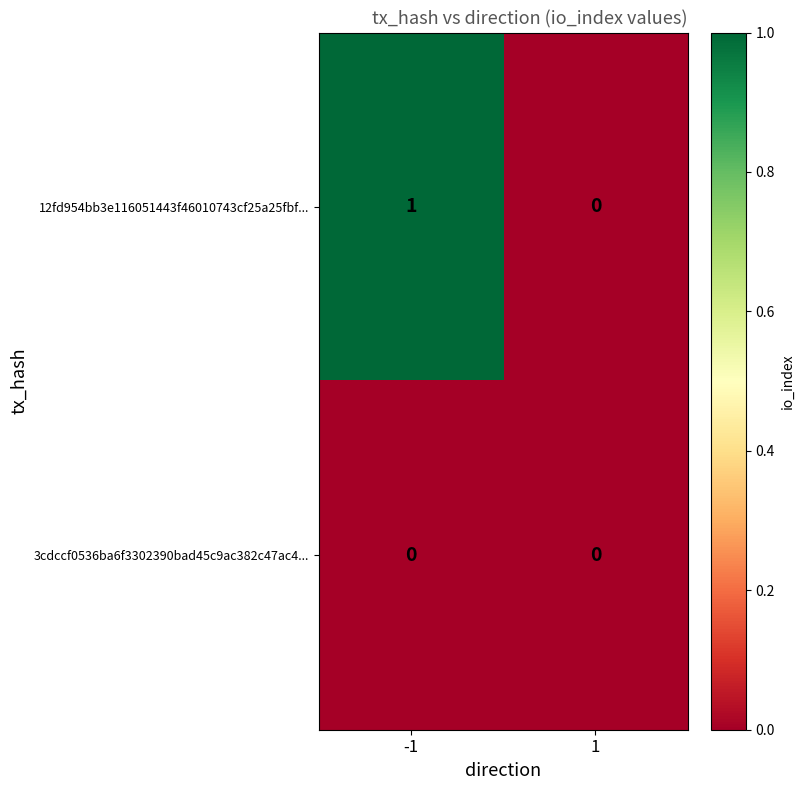

Which category has the highest value in the 12fd954bb3e116051443f46010743cf25a25fbf... series?

-1